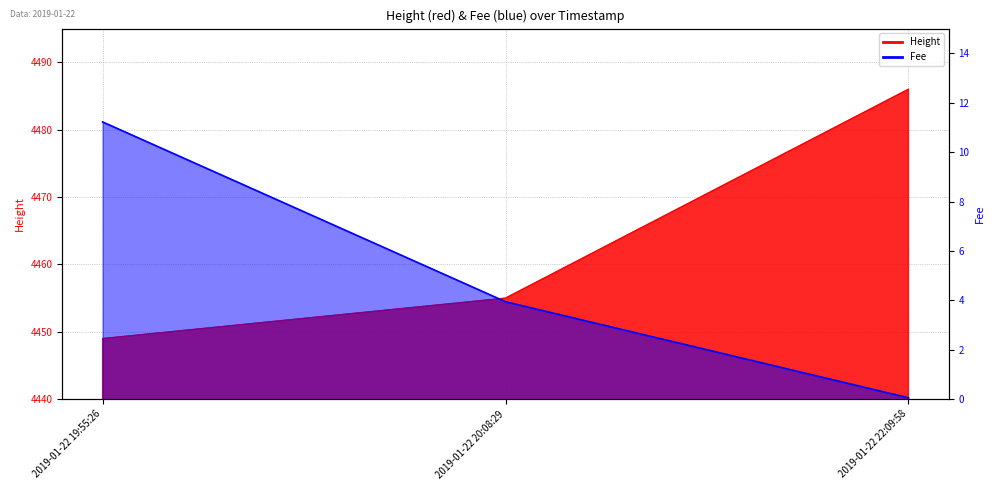

Reading left to right, what are all the values shown in this chart?

Height: 4449.0	4455.0	4486.0
Fee: 11.2	3.9	0.1